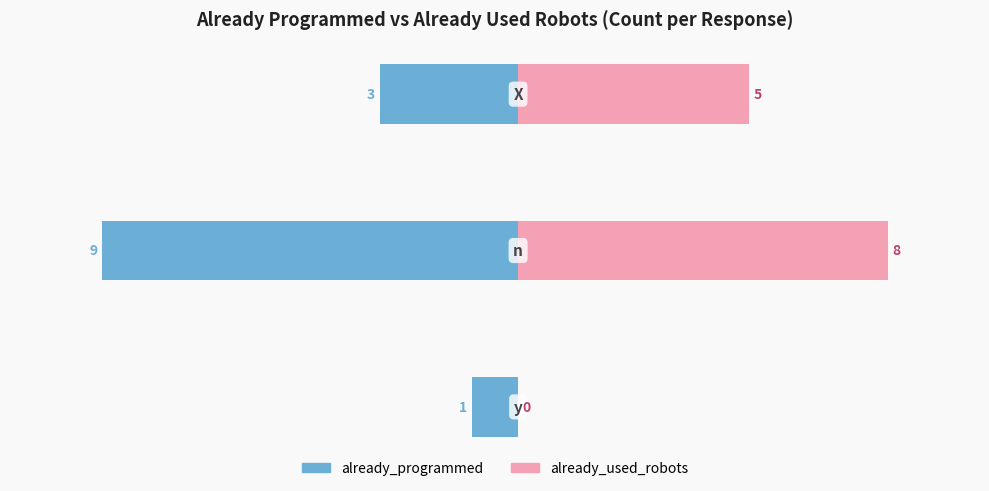

Does the chart contain stacked bars?

No